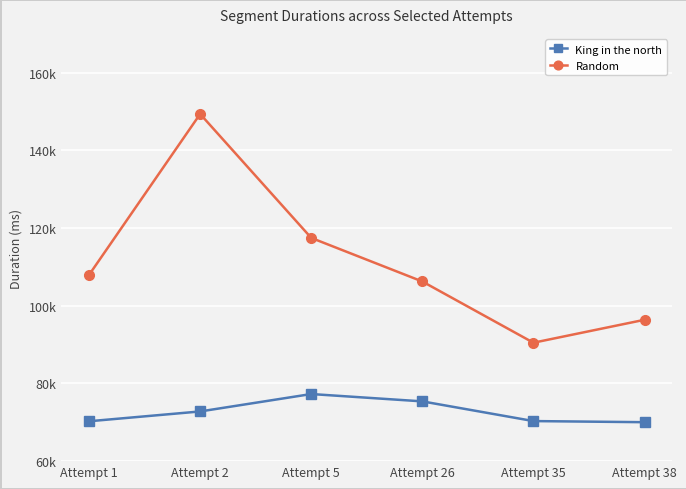

Is the value of King in the north at Attempt 38 greater than the value of Random at Attempt 38?

No